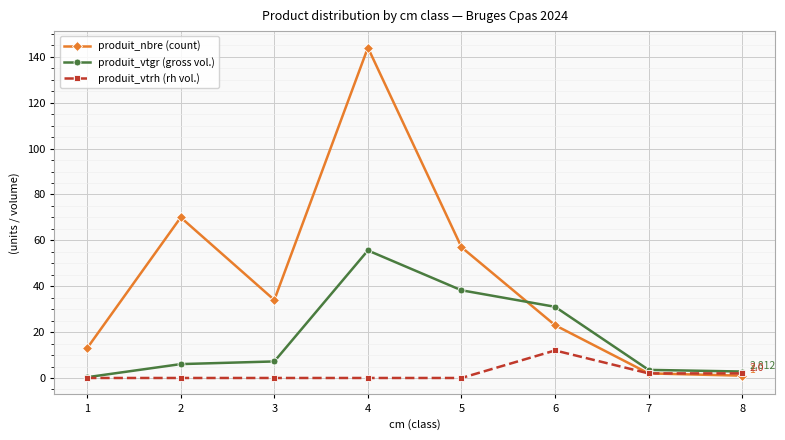

At 3, list the series in order from smallest to largest.

produit_vtrh (rh vol.), produit_vtgr (gross vol.), produit_nbre (count)